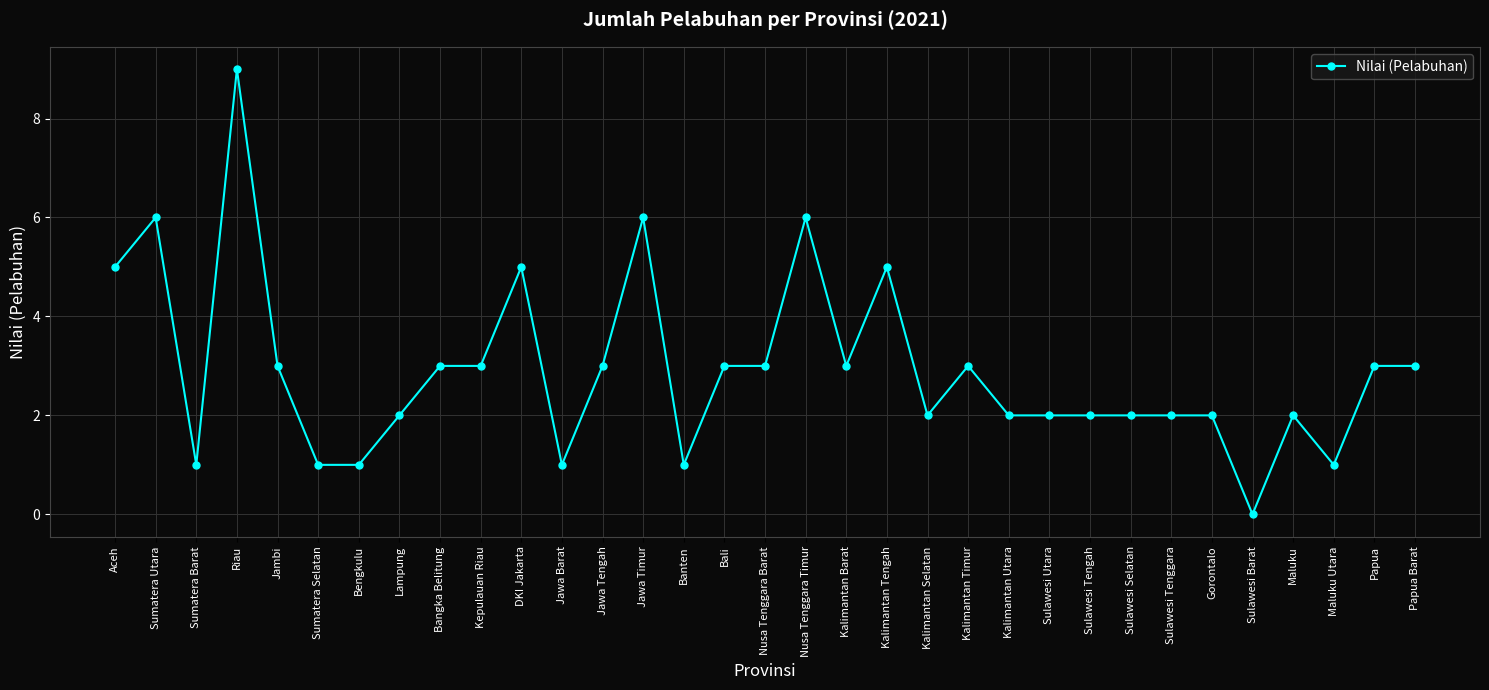

What position from the left is Maluku?

30